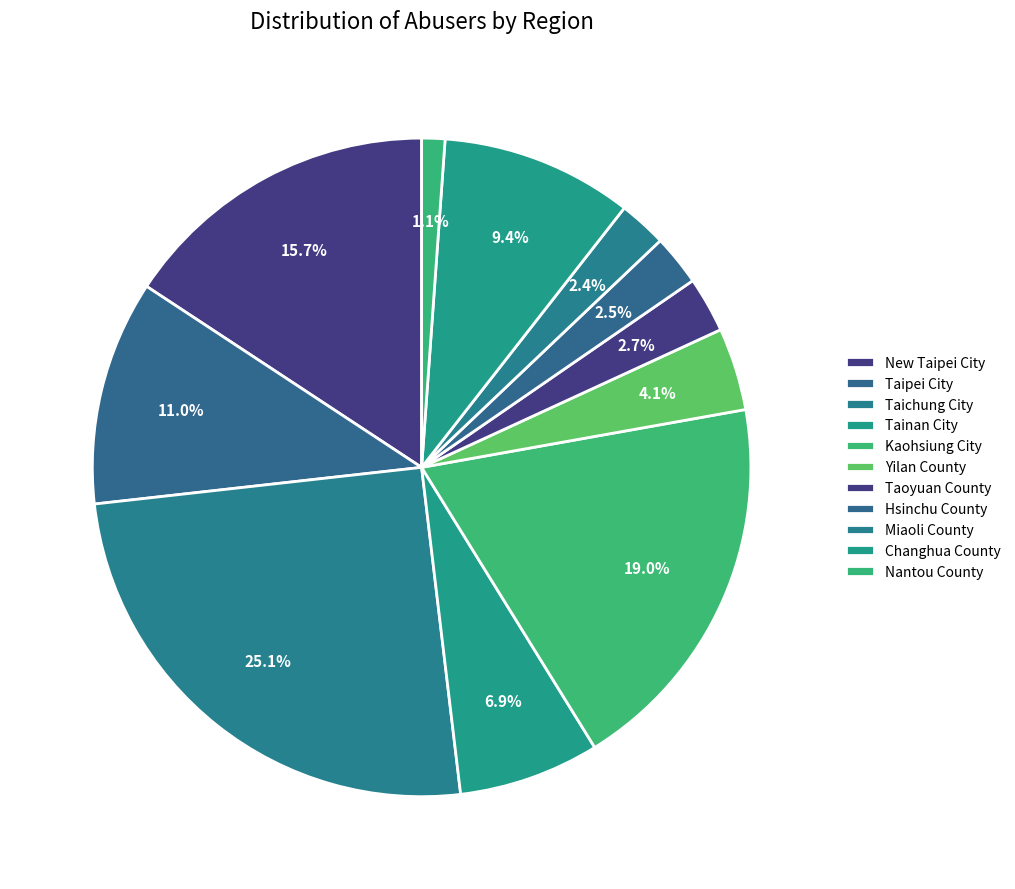

Is there any slice that represents more than half of the pie?

No